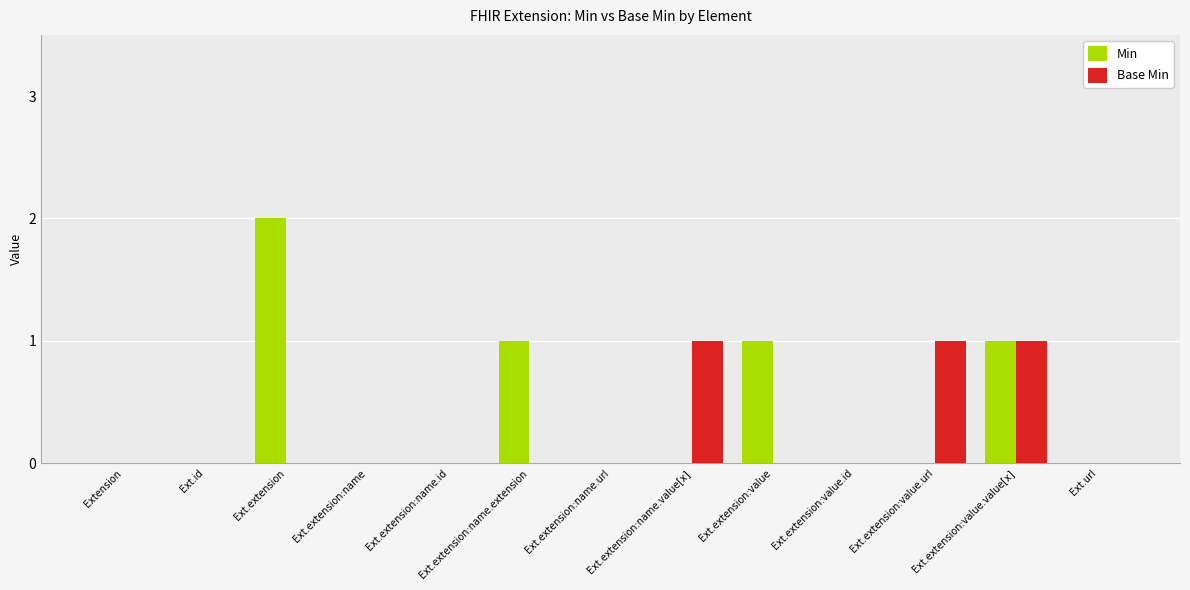

How many groups of bars are there?

13